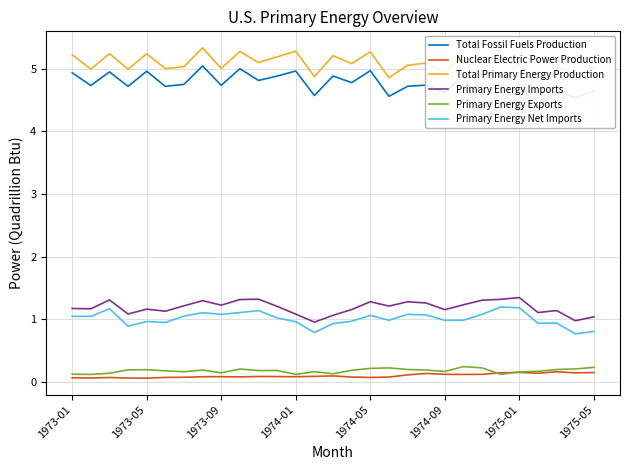

What is the sum of all Total Primary Energy Production values?

146.5